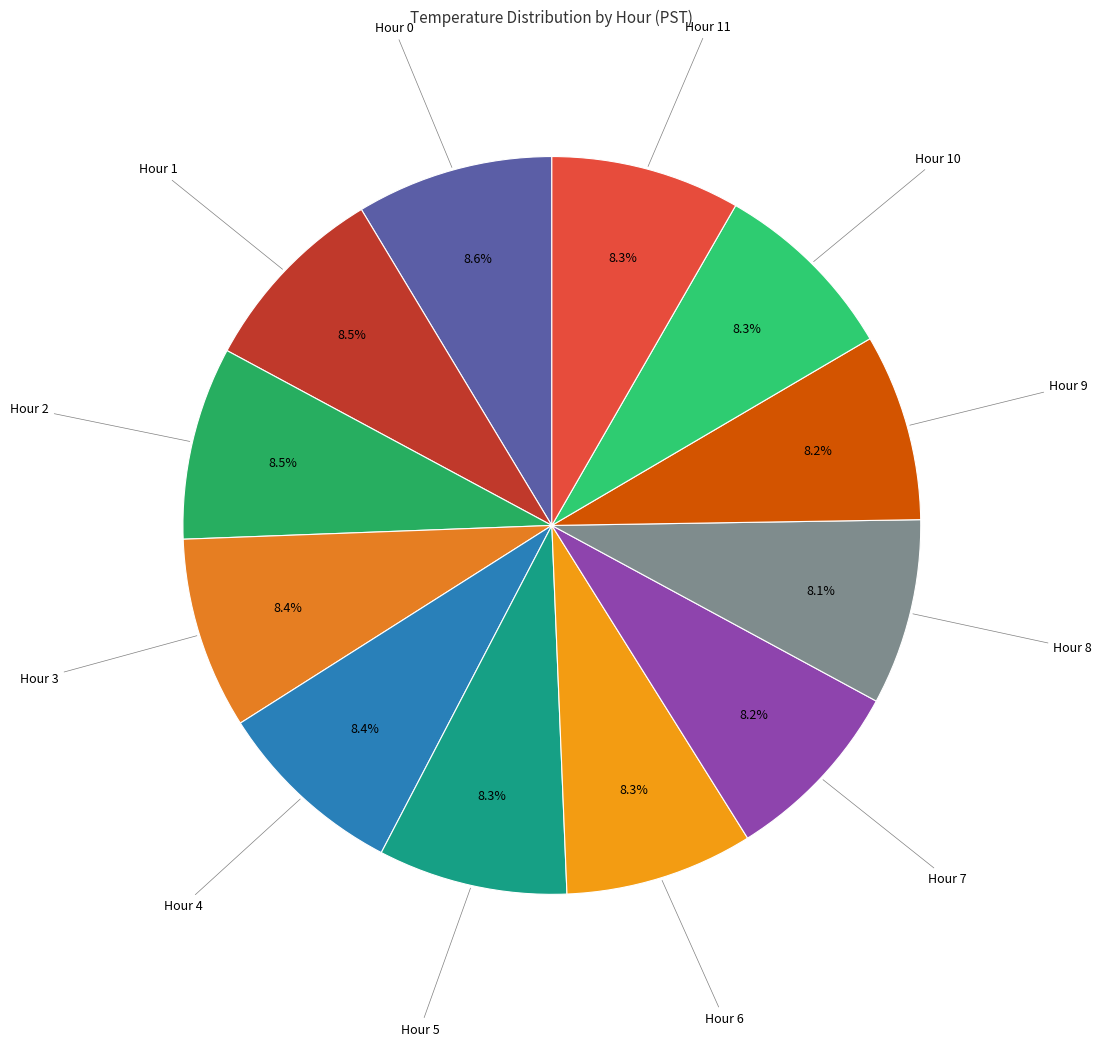

How many slices are in this pie chart?

12